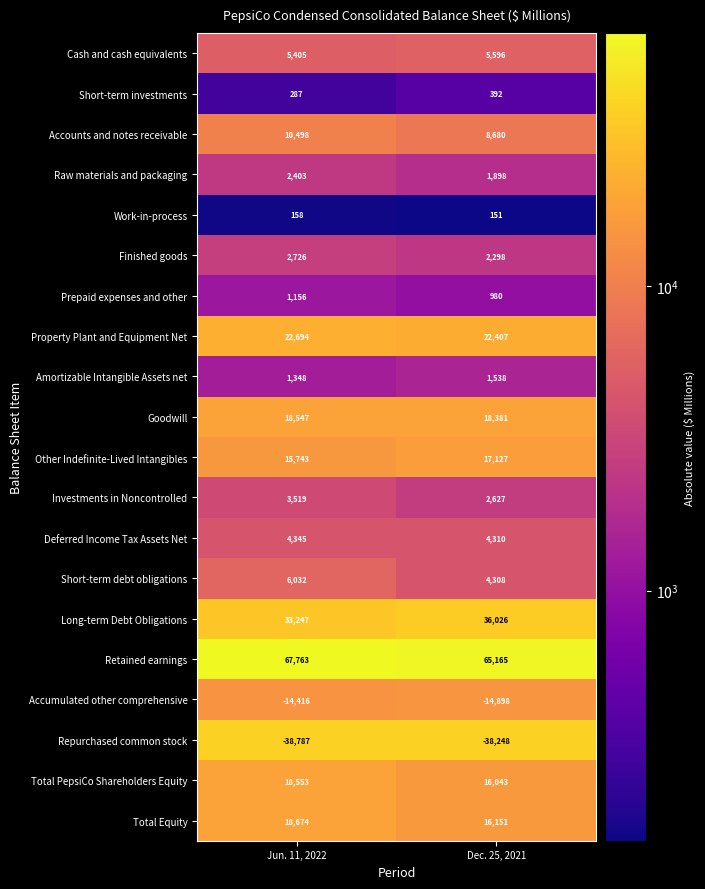

Read the Cash and cash equivalents value at Dec. 25, 2021, to the nearest 10.

5600